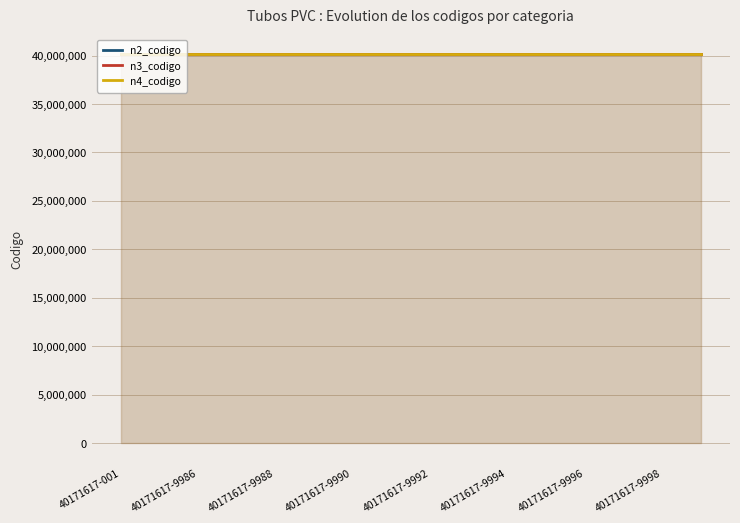

True or false: n3_codigo and n2_codigo cross at least once.

False